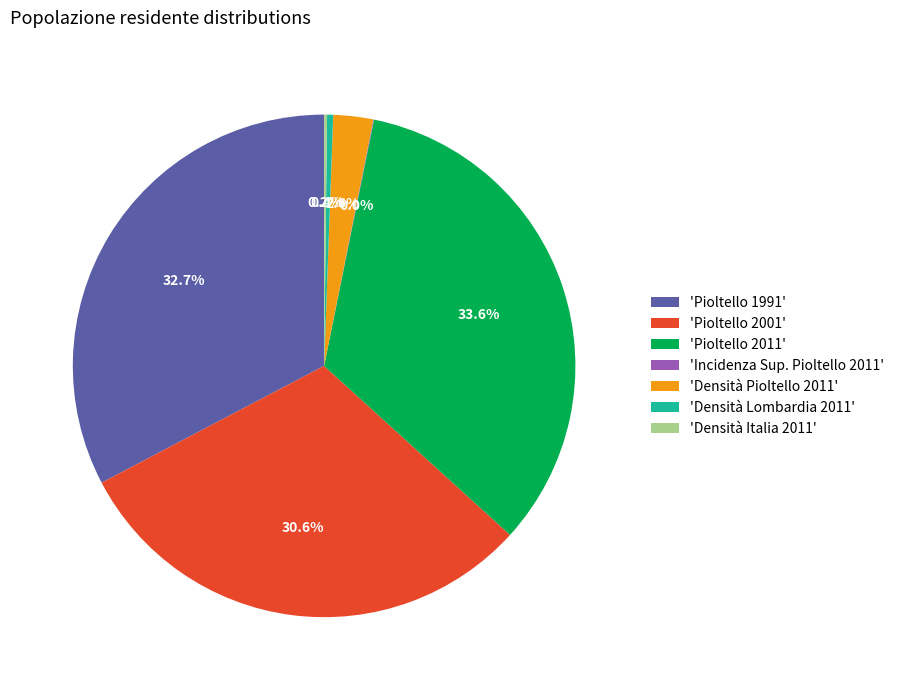

Which slice is the largest?

'Pioltello 2011'